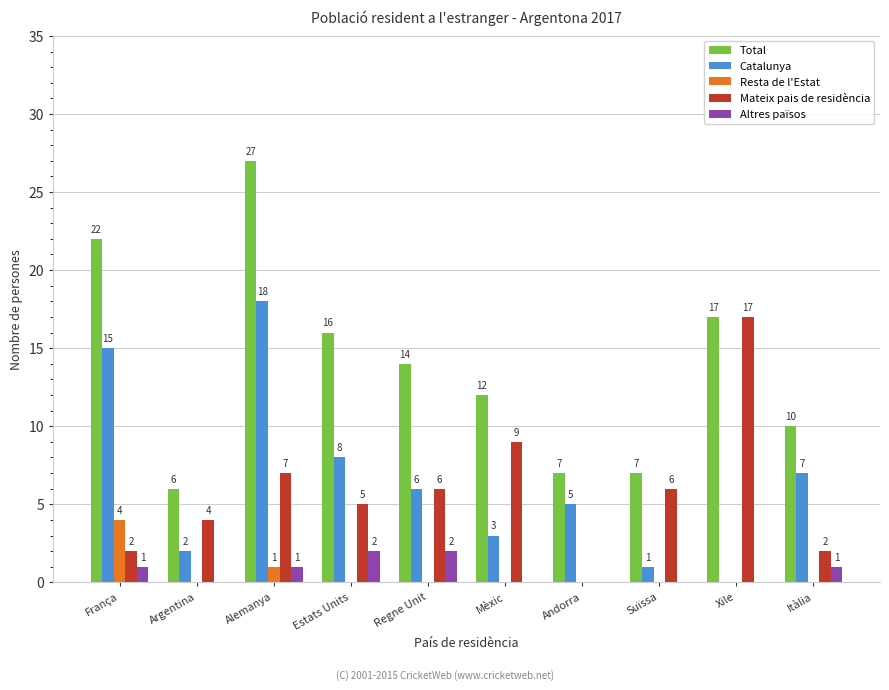

Which series changed the most between Alemanya and Suïssa?

Total